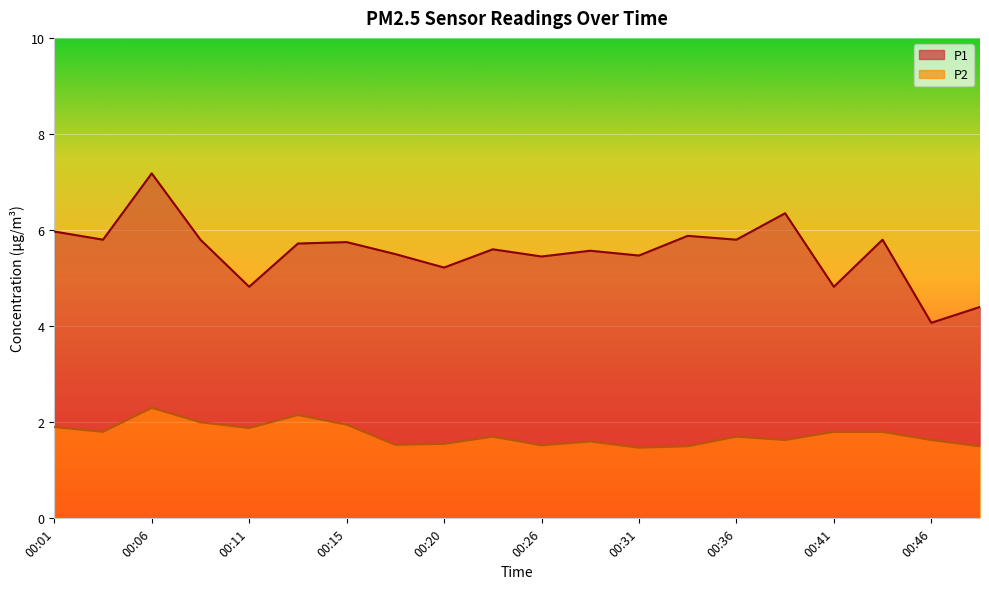

Which series changed the most between 00:11 and 00:48?

P1